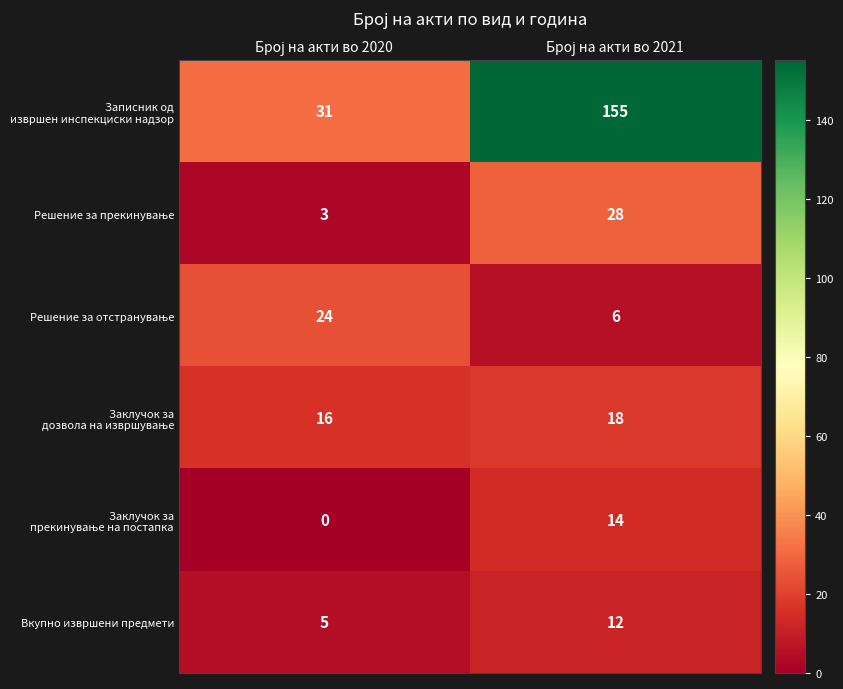

What is the maximum value shown in the chart?

155